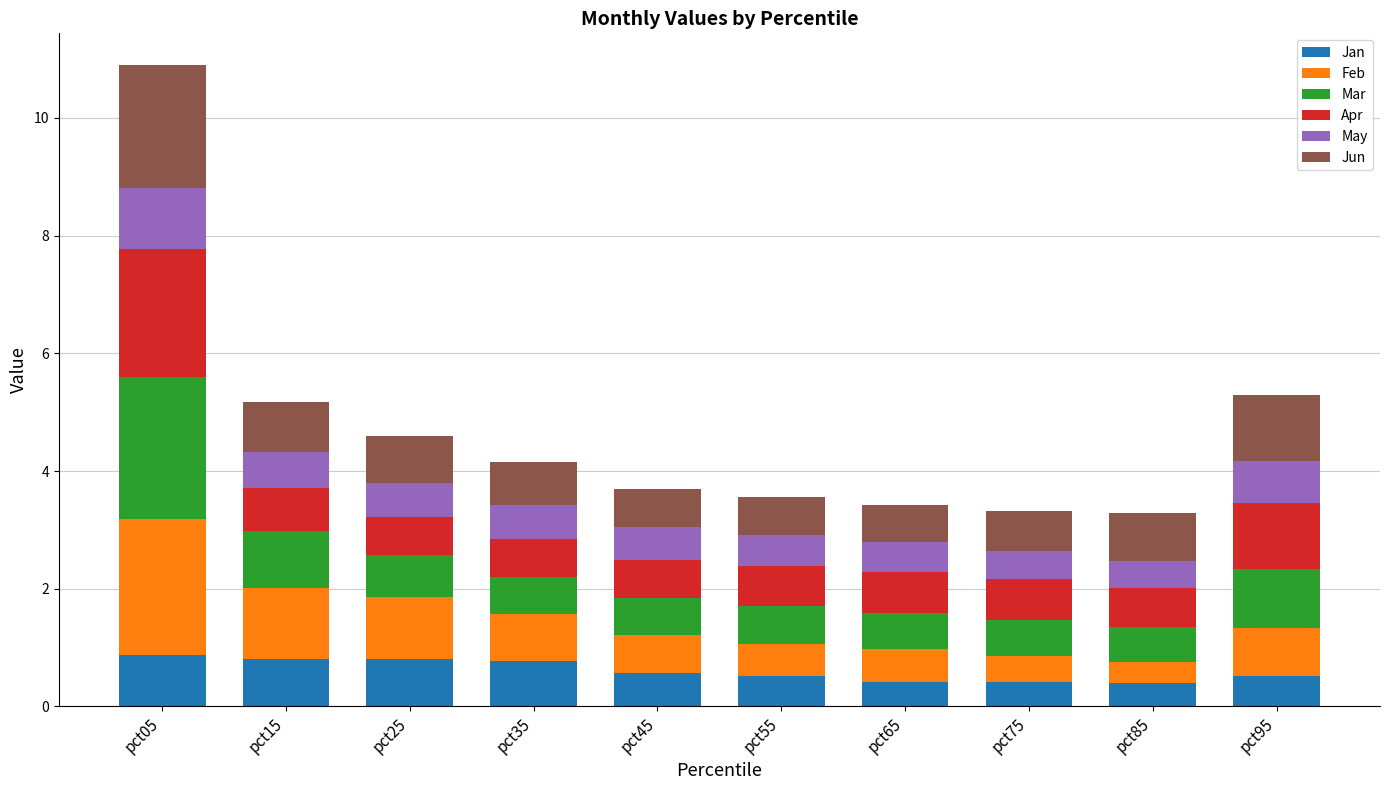

At which category is the sum across all series the highest?

pct05